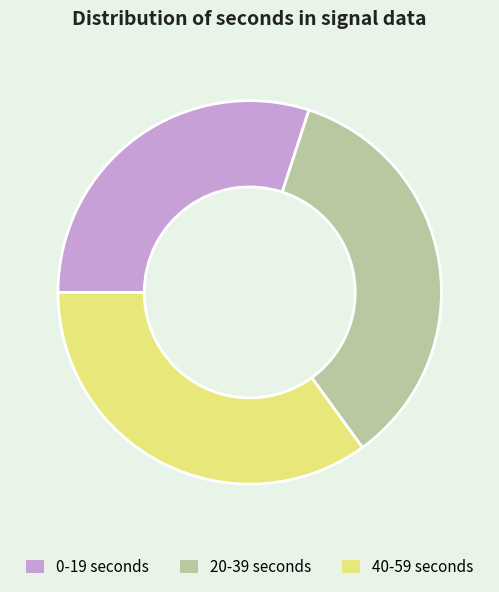

Is there a majority slice in this chart?

No